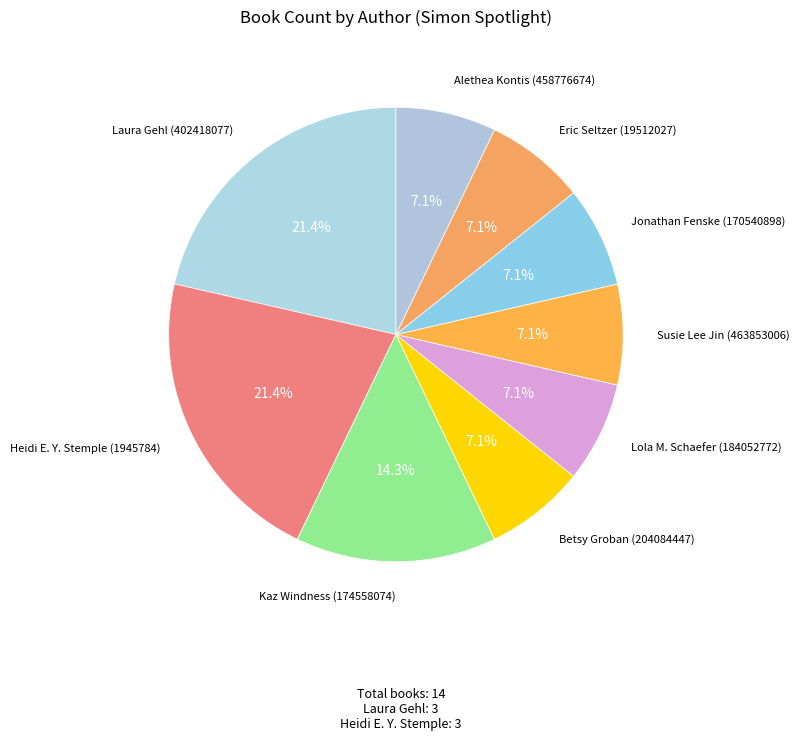

How many segments does this pie chart have?

9